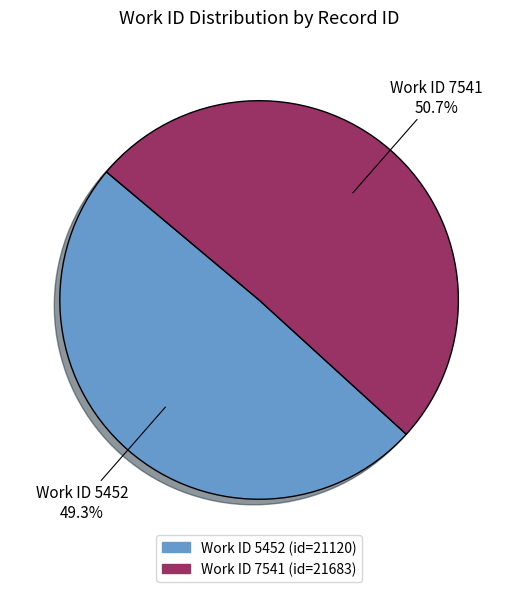

To the nearest percent, what is the average slice percentage?

50%